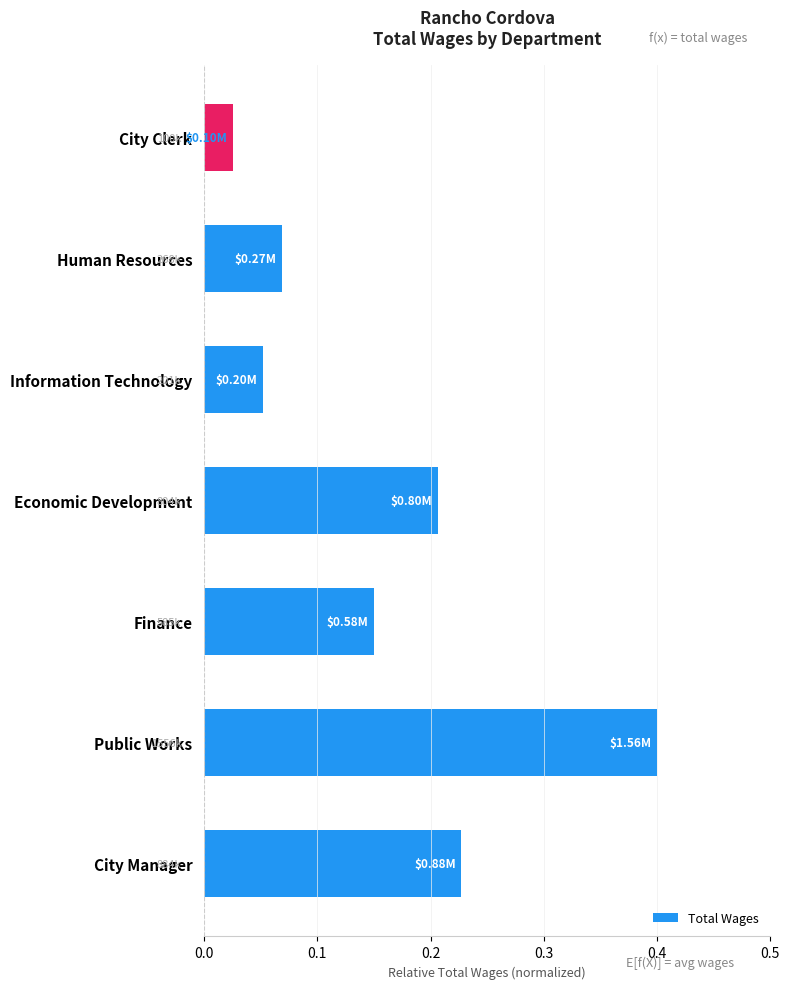

Which label corresponds to the smallest value in the chart?

City Clerk